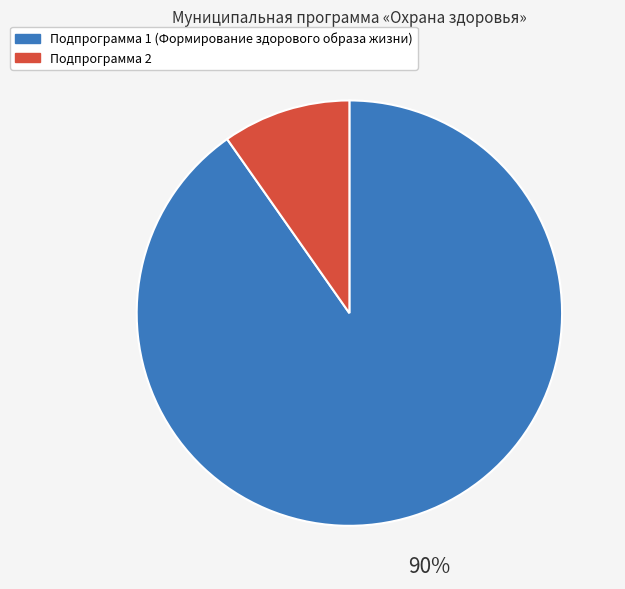

Which category accounts for the majority?

Подпрограмма 1